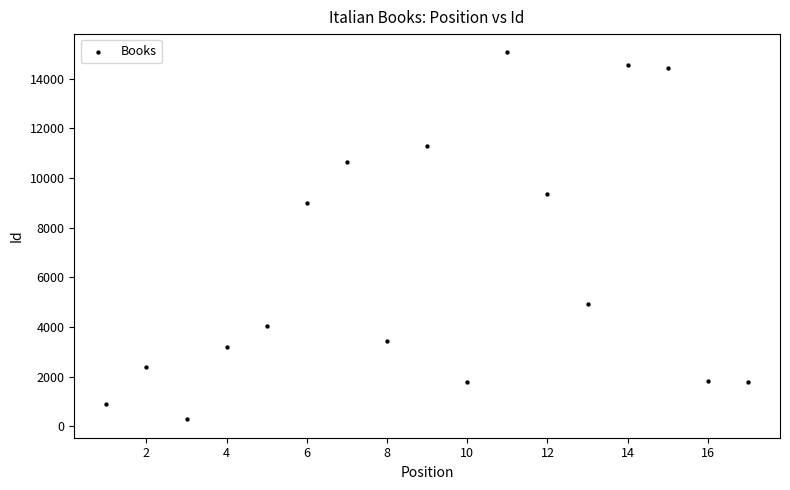

What is the range of X values (max minus min)?

16